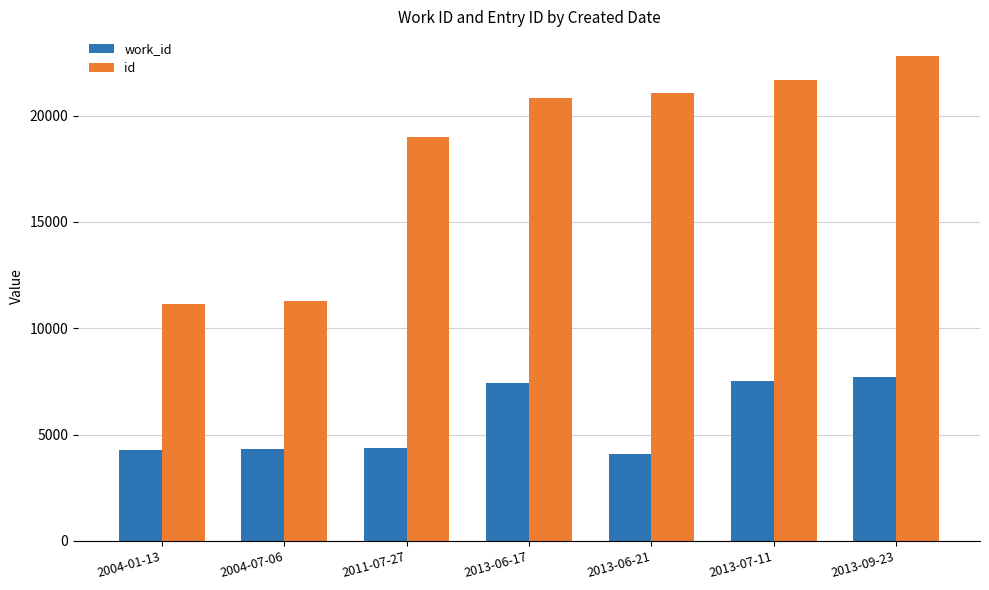

Does the chart contain any negative values?

No